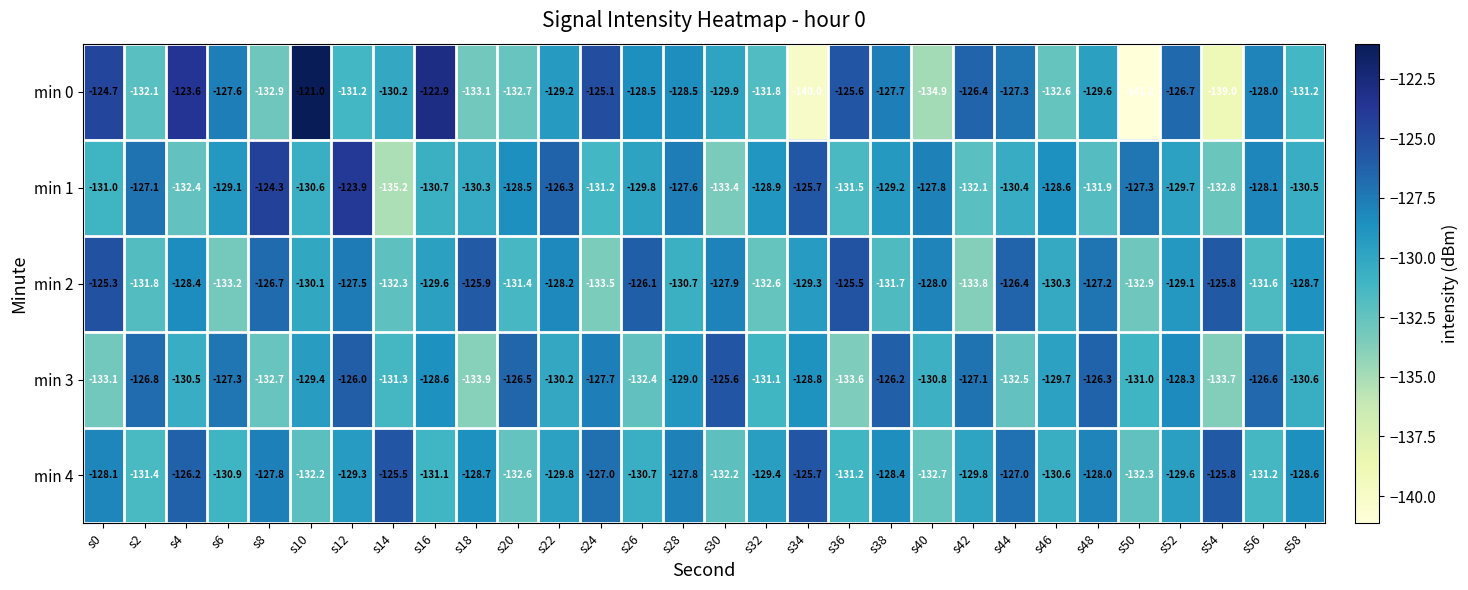

What is the difference between the min 3 values at s4 and s54?

3.2